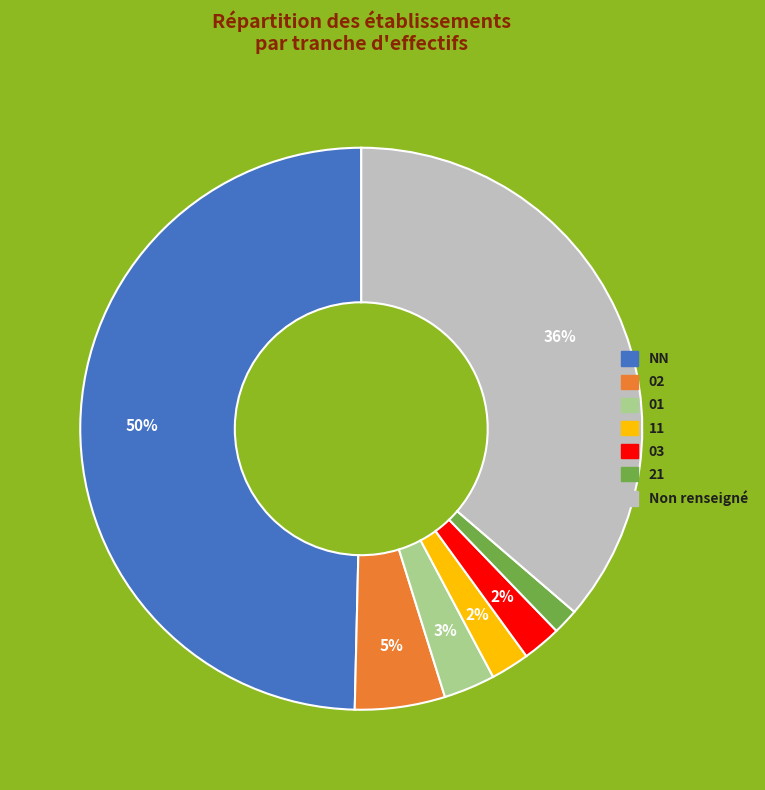

Is the sum of 01 and Non renseigné greater than half?

No